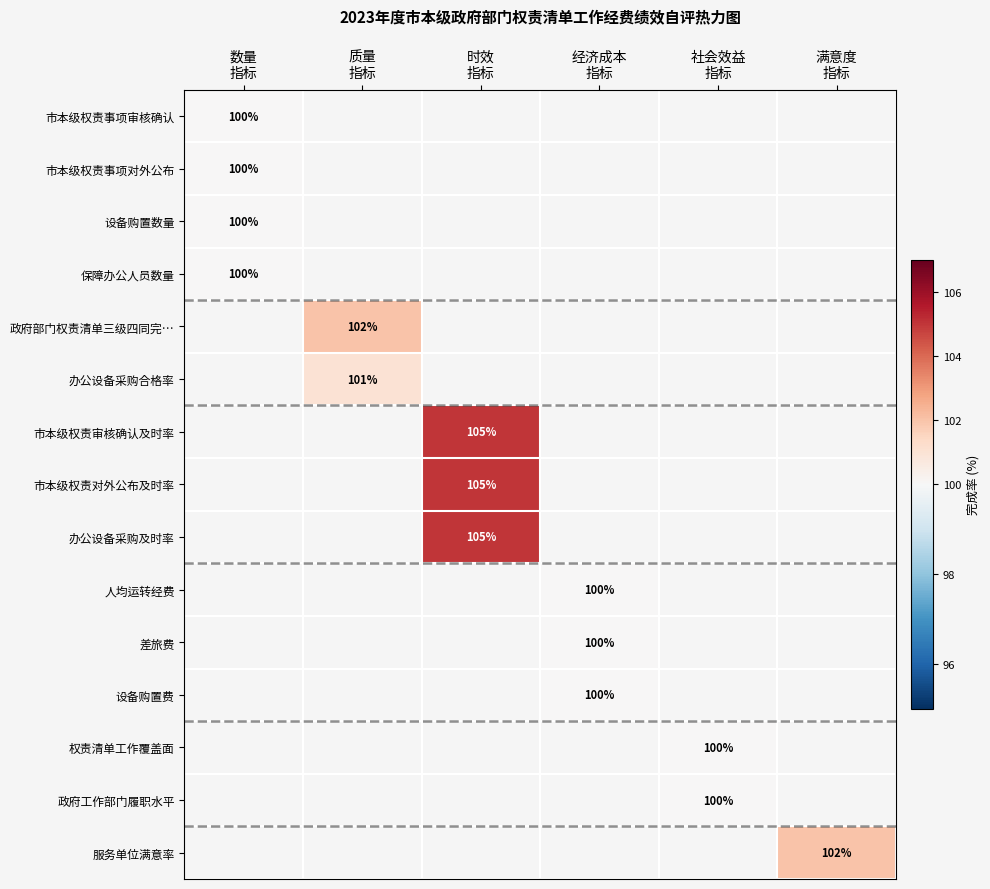

How many categories are shown in the chart?

6